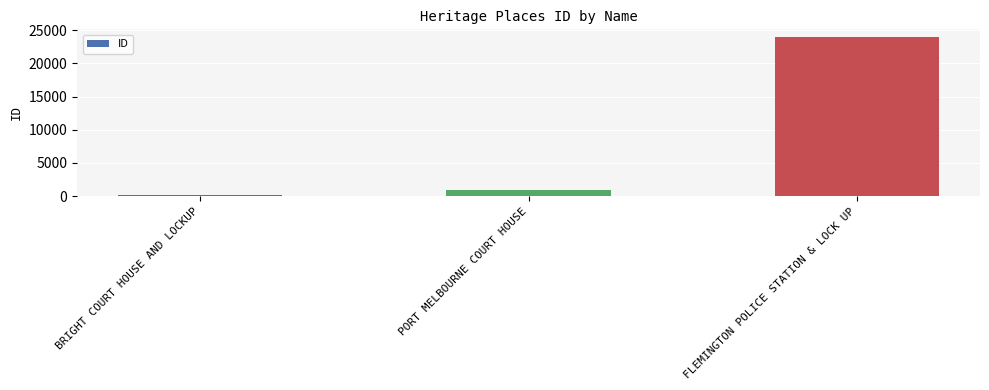

Between PORT MELBOURNE COURT HOUSE and BRIGHT COURT HOUSE AND LOCKUP, which is larger?

PORT MELBOURNE COURT HOUSE